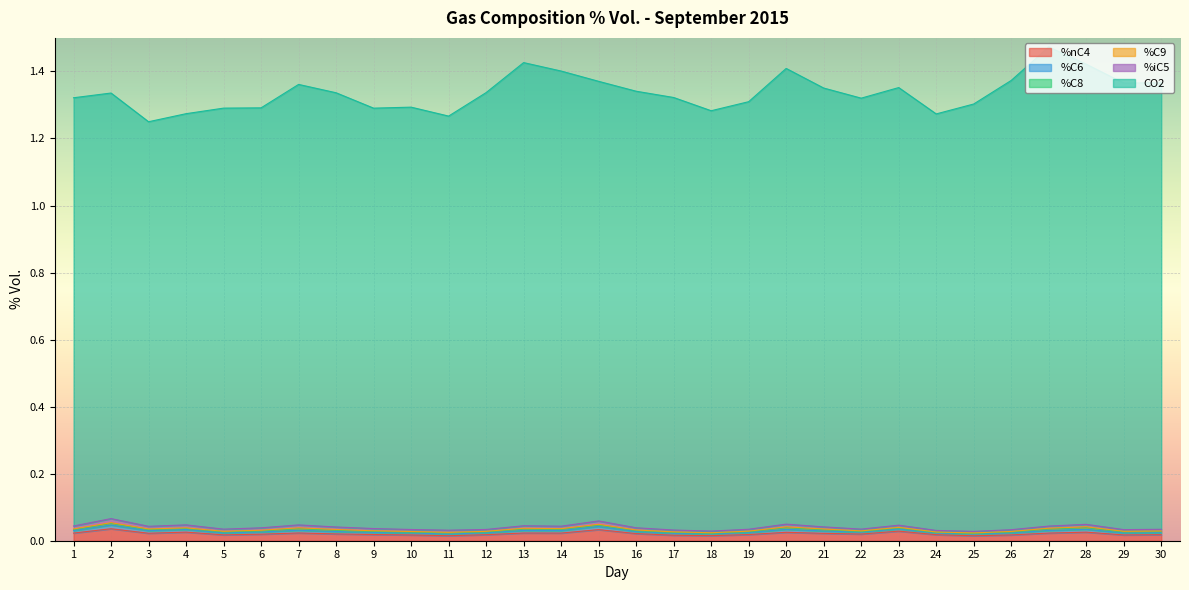

What are all the series names shown in the legend?

%nC4, %C6, %C8, %C9, %iC5, CO2